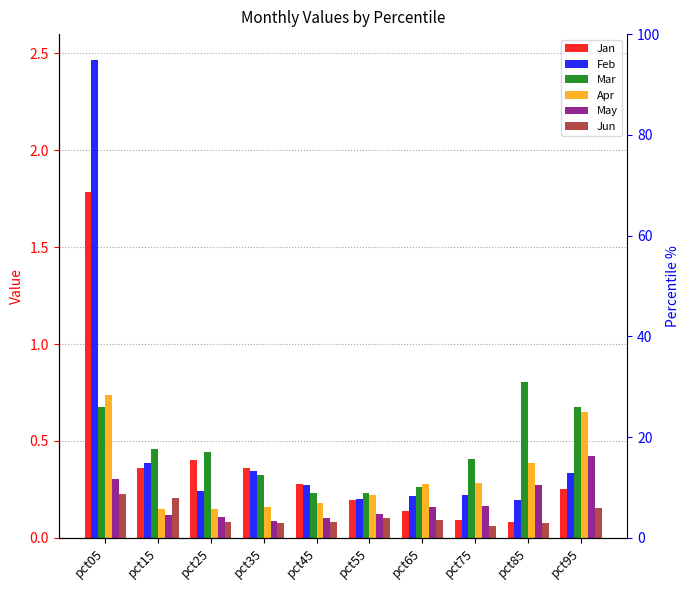

Which has a higher value, pct25 or pct05?

pct05